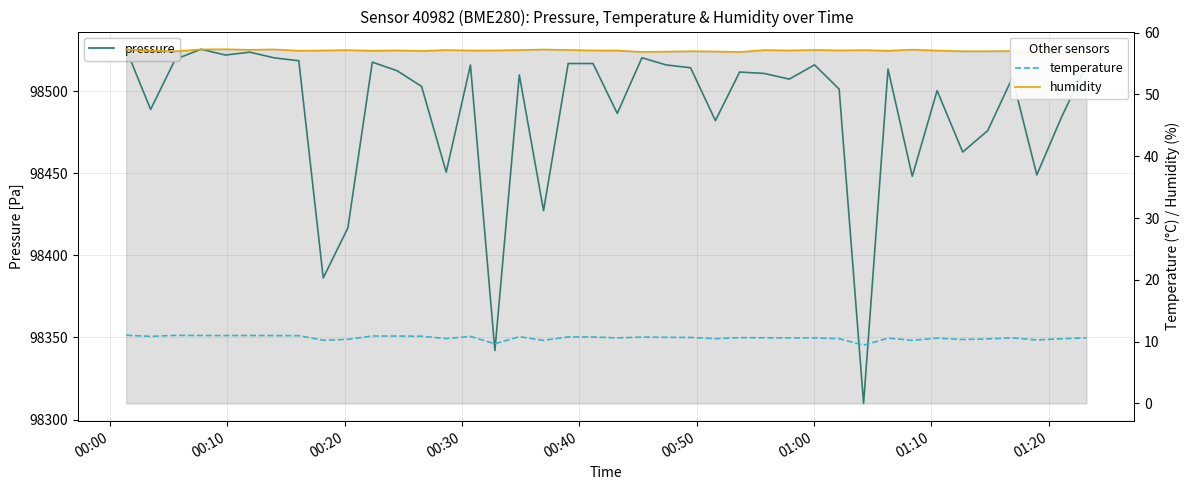

Reading left to right, list all the values displayed in this chart.

pressure: 98525.5	98488.9	98519.4	98525.5	98522.0	98523.8	98520.3	98518.5	98386.2	98416.7	98517.7	98512.4	98502.9	98450.7	98515.9	98342.0	98509.9	98427.2	98516.8	98516.8	98486.4	98520.3	98516.0	98514.2	98482.1	98511.7	98510.8	98507.3	98516.0	98501.2	98309.8	98513.4	98448.1	98500.3	98462.9	98476.0	98508.2	98449.0	98483.8	98516.0
temperature: 11.0	10.9	11.0	11.0	11.0	11.0	11.0	11.0	10.2	10.4	10.9	10.9	10.9	10.5	10.8	9.7	10.8	10.2	10.8	10.8	10.6	10.7	10.7	10.7	10.5	10.7	10.6	10.6	10.6	10.5	9.4	10.6	10.2	10.6	10.3	10.4	10.6	10.3	10.5	10.6
humidity: 57.3	57.1	57.0	57.3	57.3	57.2	57.3	57.1	57.1	57.2	57.1	57.1	57.0	57.2	57.1	57.1	57.2	57.3	57.2	57.1	57.1	56.9	56.9	57.0	57.0	56.9	57.2	57.1	57.2	57.1	57.2	57.1	57.2	57.1	57.0	57.0	57.0	56.7	56.6	56.5